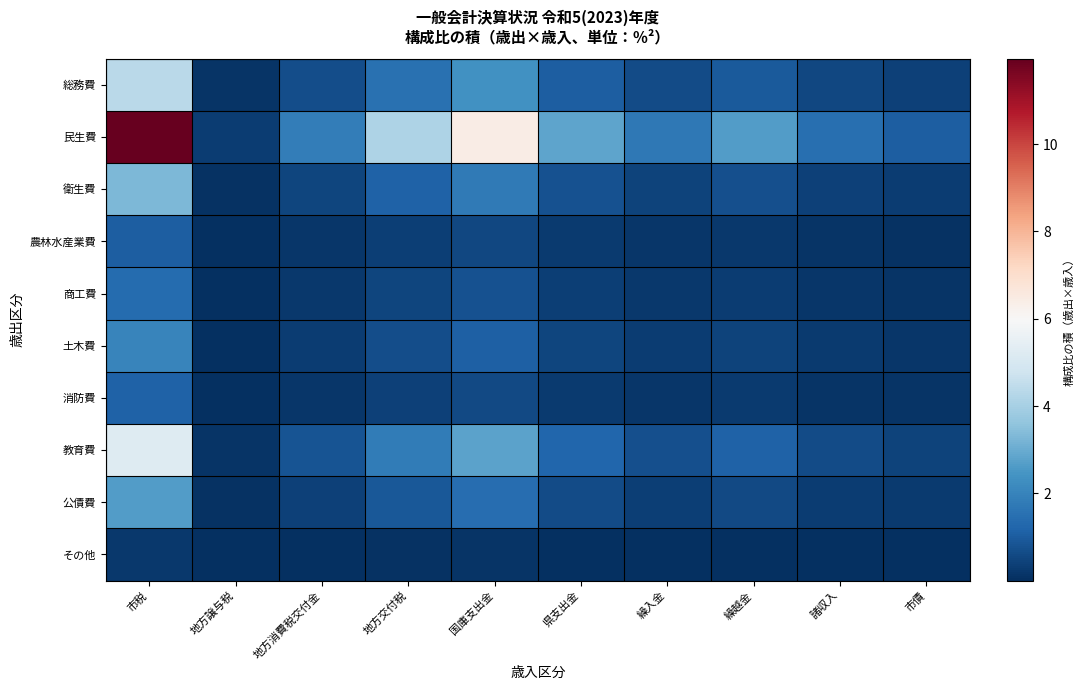

Between 国庫支出金 and 市税, which is larger?

市税